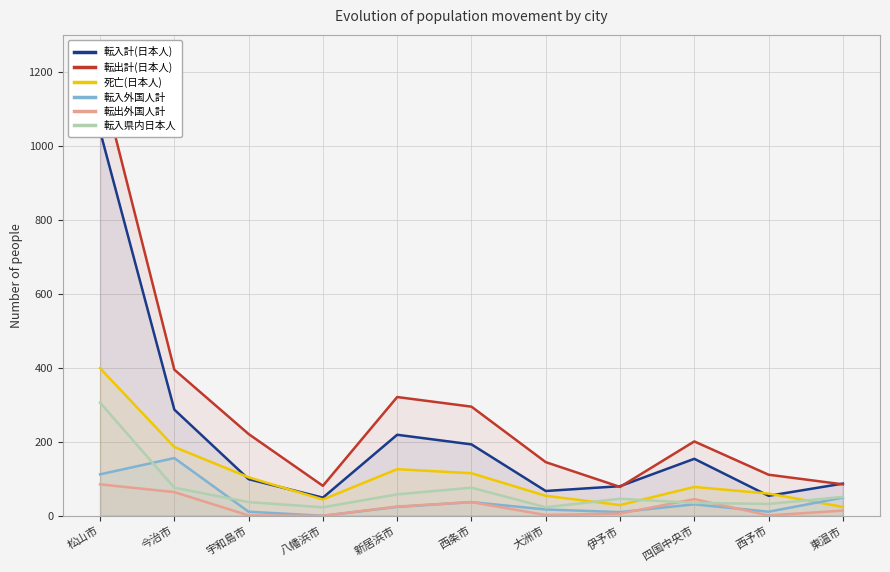

What is the approximate value of 転入計(日本人) at 松山市, to the nearest 50?

1050